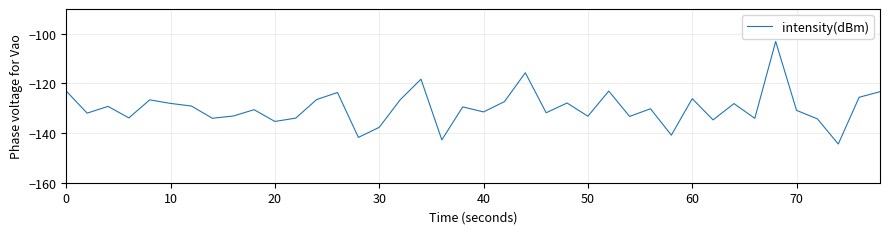

What is the difference between the maximum and minimum values?

41.3